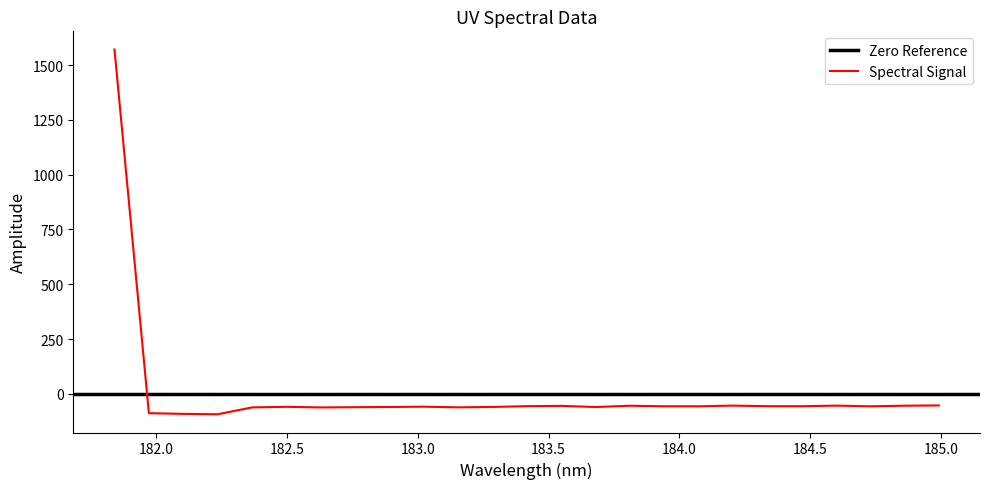

Where is the first local minimum?

182.2359681898